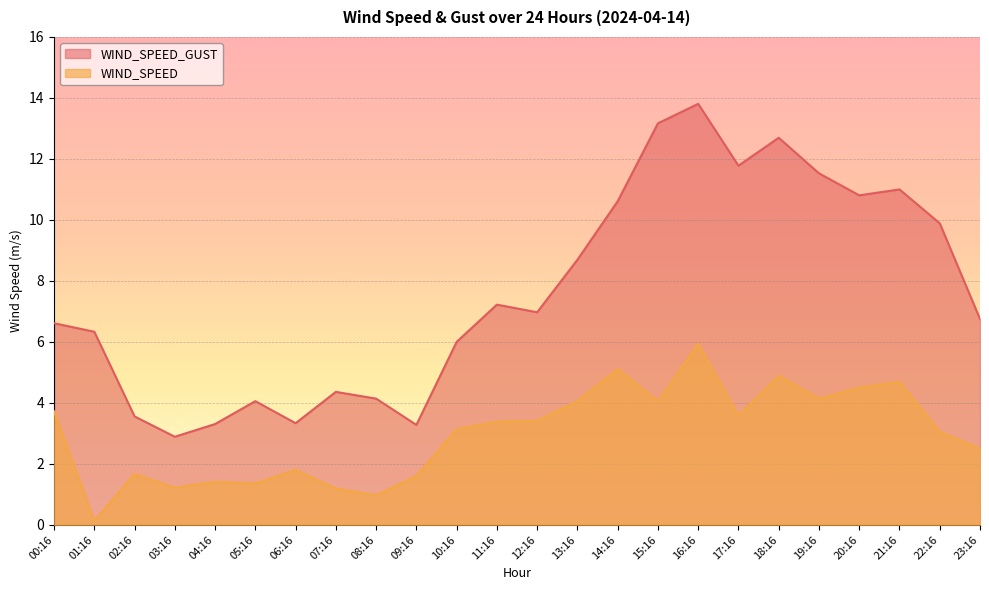

Reading right to left, what are all the values shown in this chart?

WIND_SPEED_GUST: 6.8	9.9	11.0	10.8	11.5	12.7	11.8	13.8	13.2	10.6	8.7	7.0	7.2	6.0	3.3	4.1	4.4	3.3	4.1	3.3	2.9	3.6	6.3	6.6
WIND_SPEED: 2.5	3.1	4.7	4.5	4.1	4.9	3.6	5.9	4.1	5.1	4.1	3.4	3.4	3.1	1.6	1.0	1.2	1.8	1.4	1.4	1.2	1.7	0.1	3.7